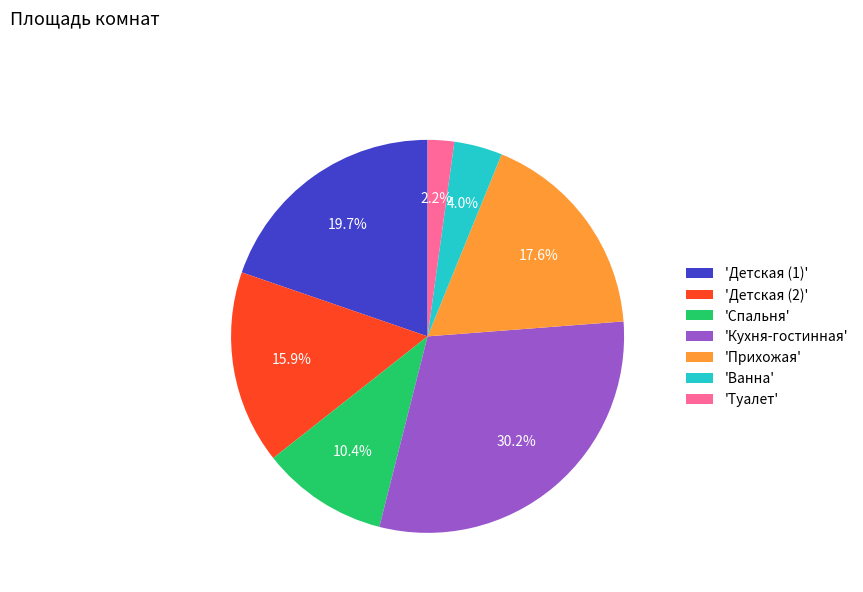

Rank the categories by value from lowest to highest.

'Туалет', 'Ванна', 'Спальня', 'Детская (2)', 'Прихожая', 'Детская (1)', 'Кухня-гостинная'